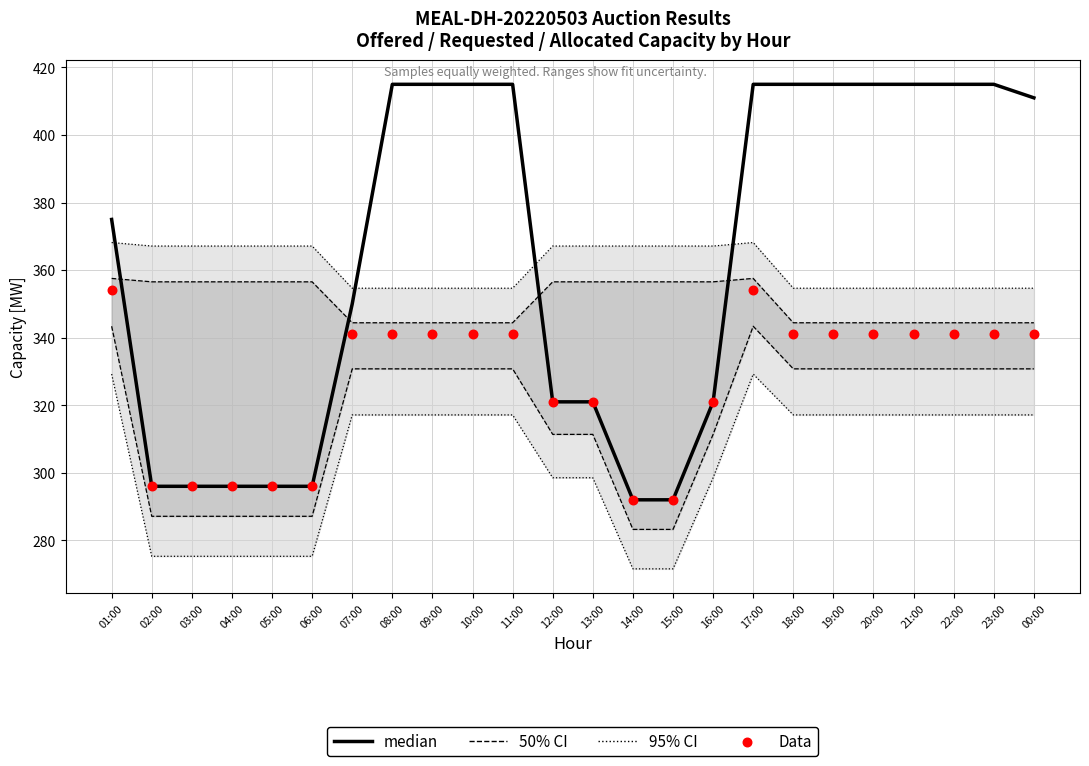

Is the value of median at 06:00 greater than the value of Data at 14:00?

Yes